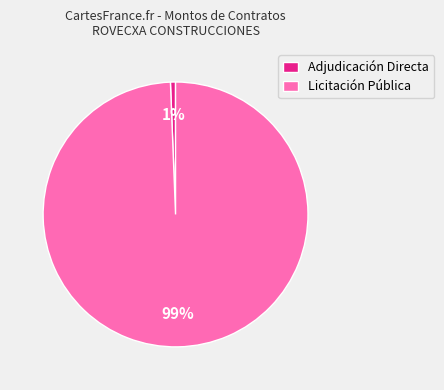

To the nearest percent, what is the combined percentage of Adjudicación Directa and Licitación Pública?

100%